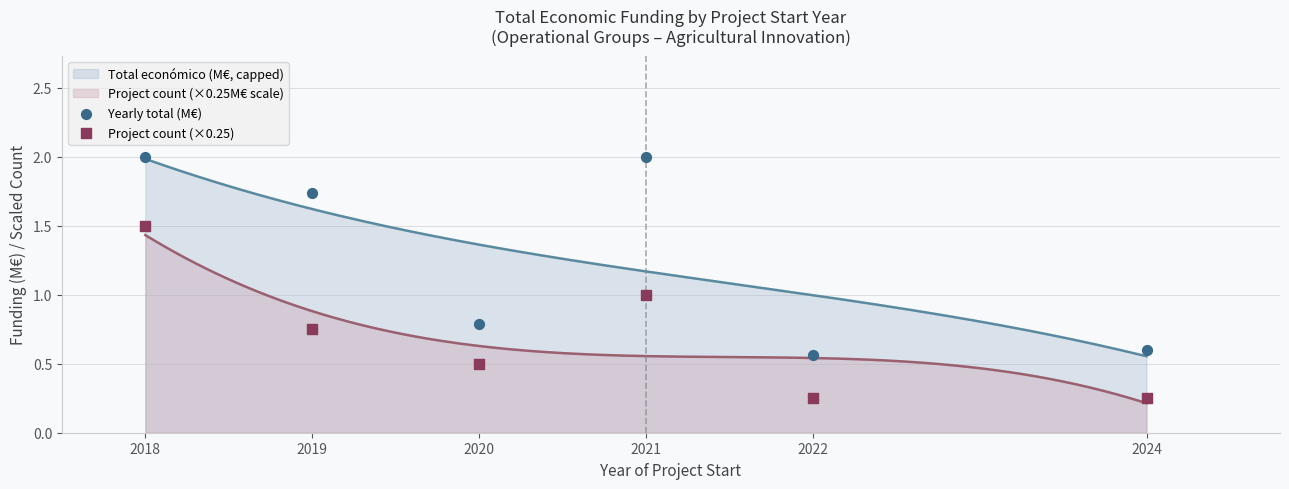

True or false: Project count (×0.25M€ scale) and Total económico (M€, capped) cross at least once.

False